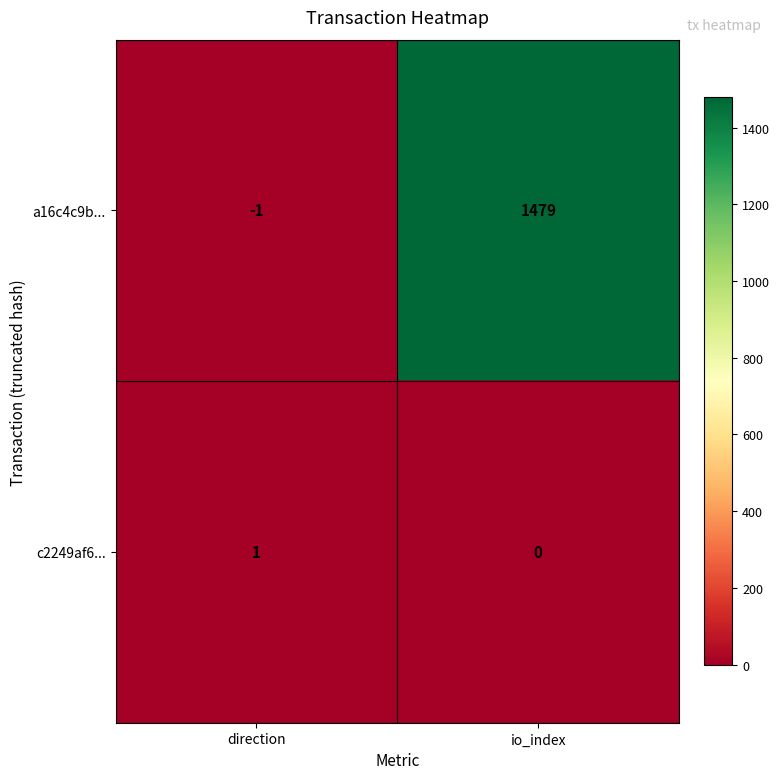

At which label is a16c4c9b... closest to 739?

direction